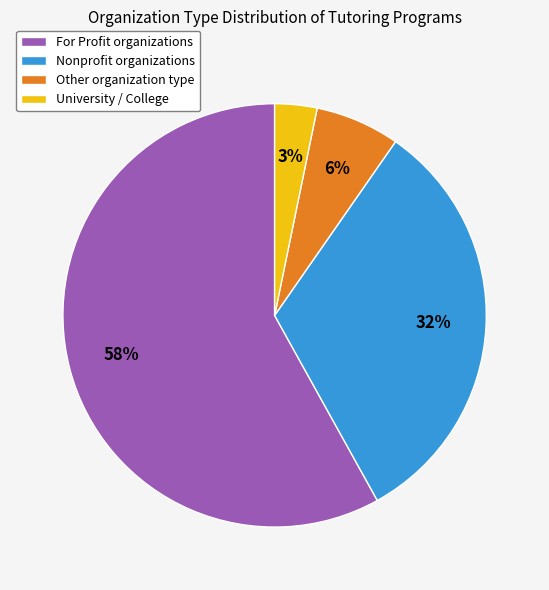

Which slice is the smallest?

University